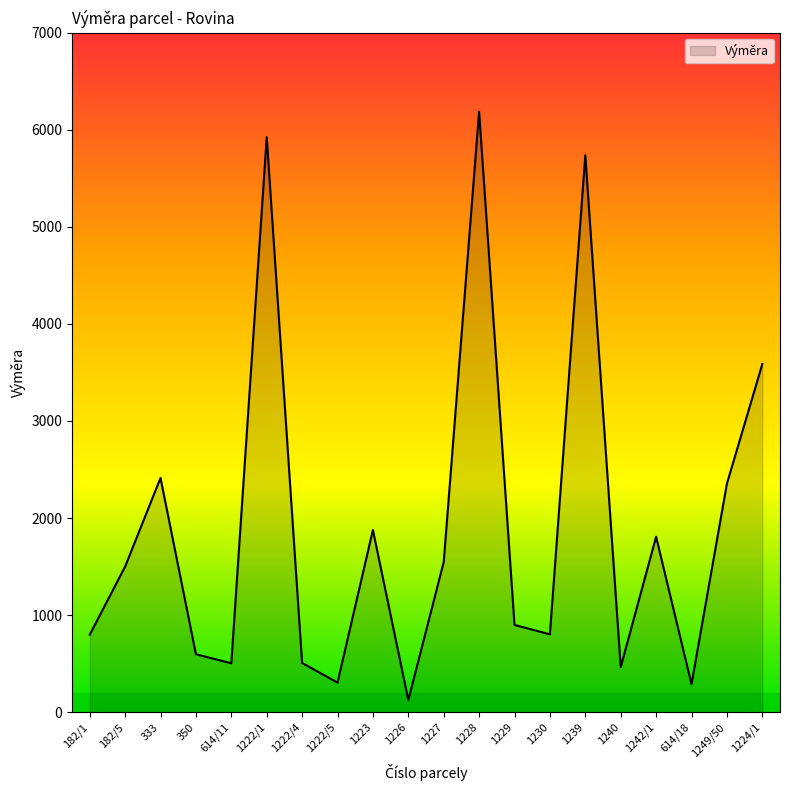

What is the greatest value displayed?

6186